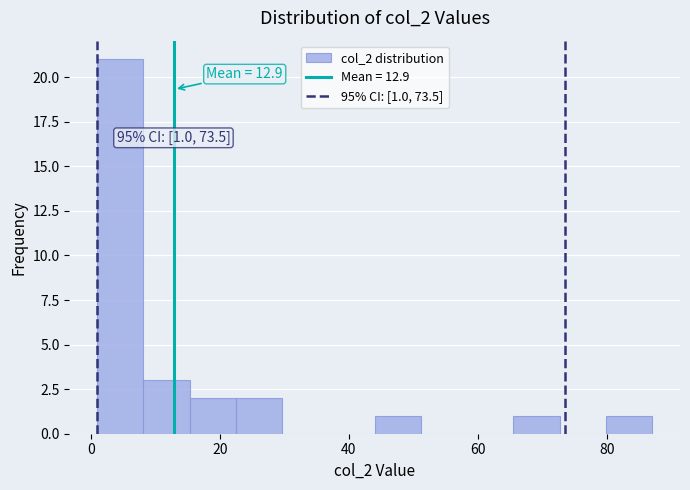

Around what value on the x-axis is the tallest bar? Give the approximate position of its centre, as read against the axis.

4